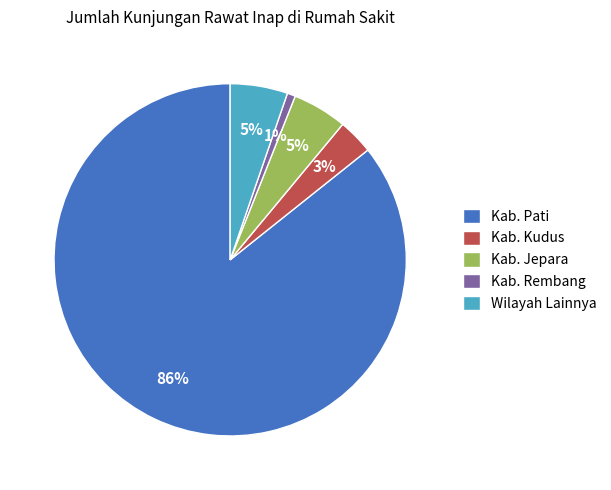

Does any single category account for the majority?

Yes